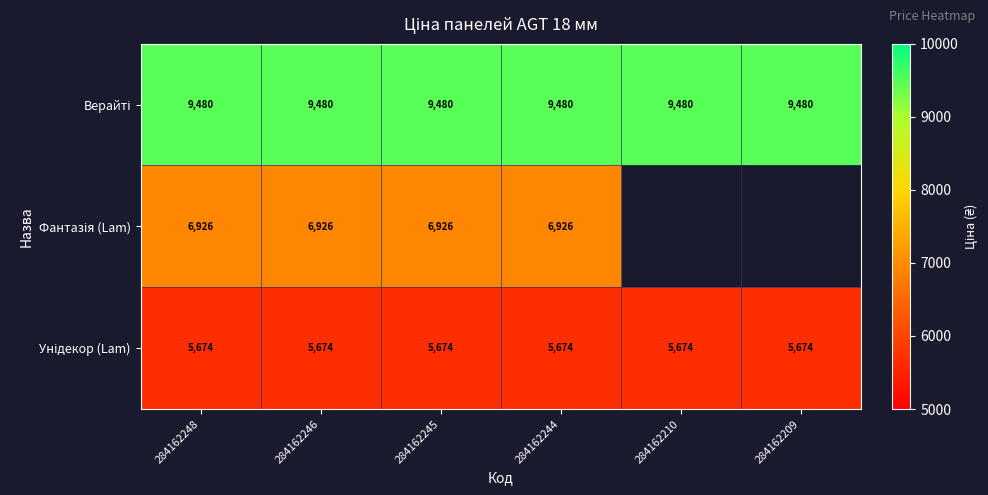

What is the spread (max minus min) of values at 284162244?

3806